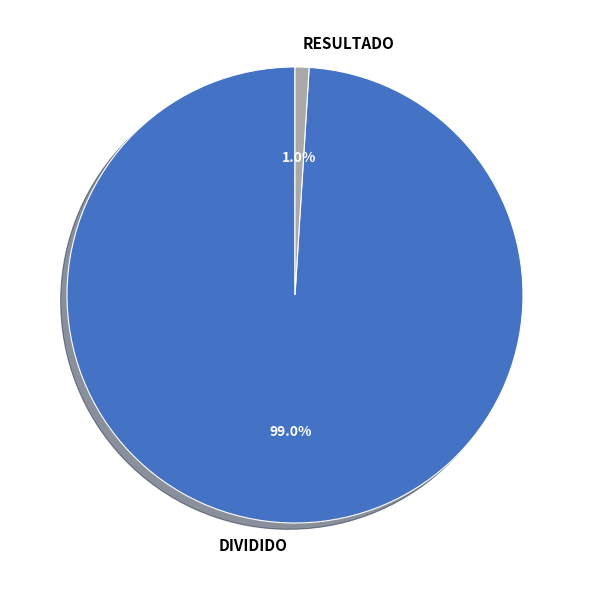

True or false: RESULTADO accounts for 1% of the total.

True